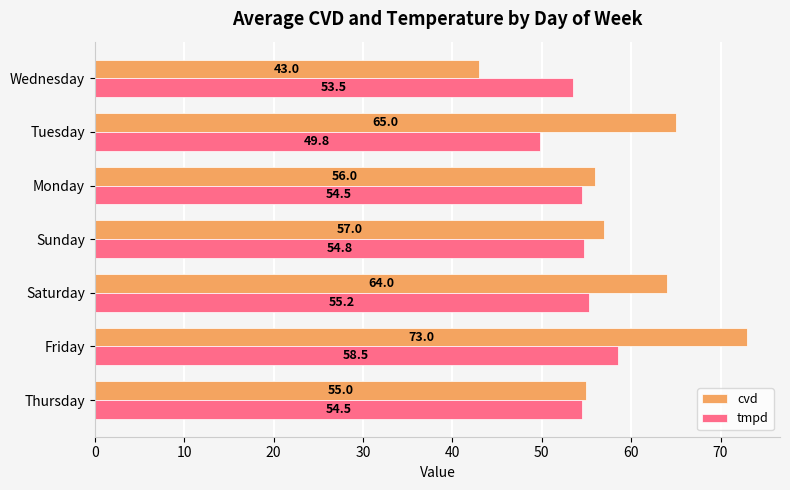

What is the minimum value for tmpd?

49.8